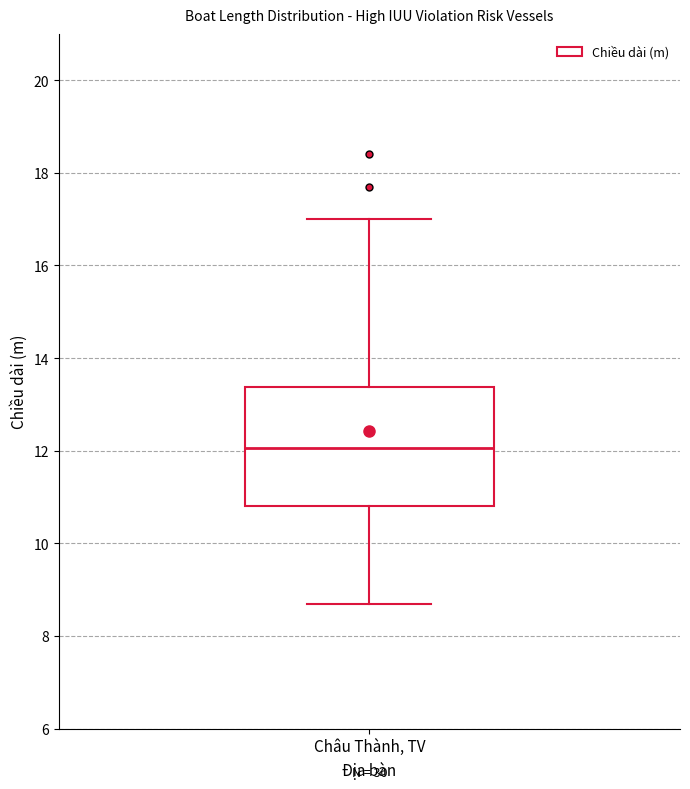

Where does the median line of the box for Châu Thành, TV sit on the y-axis? The values are not printed on the chart, so give them approximately, as read against the axis.

12.0